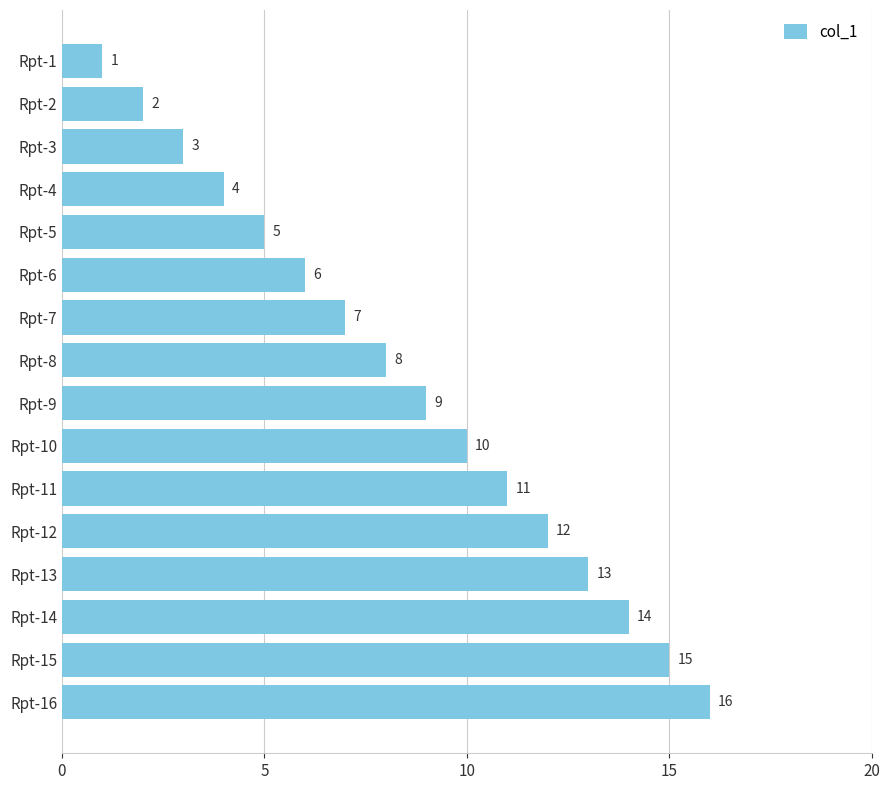

How many categories are shown in the chart?

16